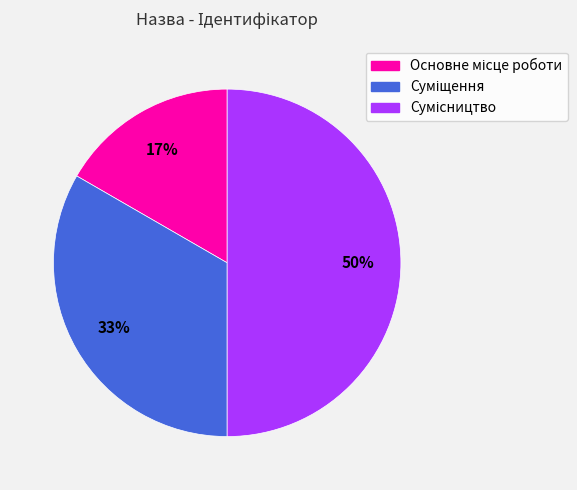

To the nearest percent, what is the average slice percentage?

33%